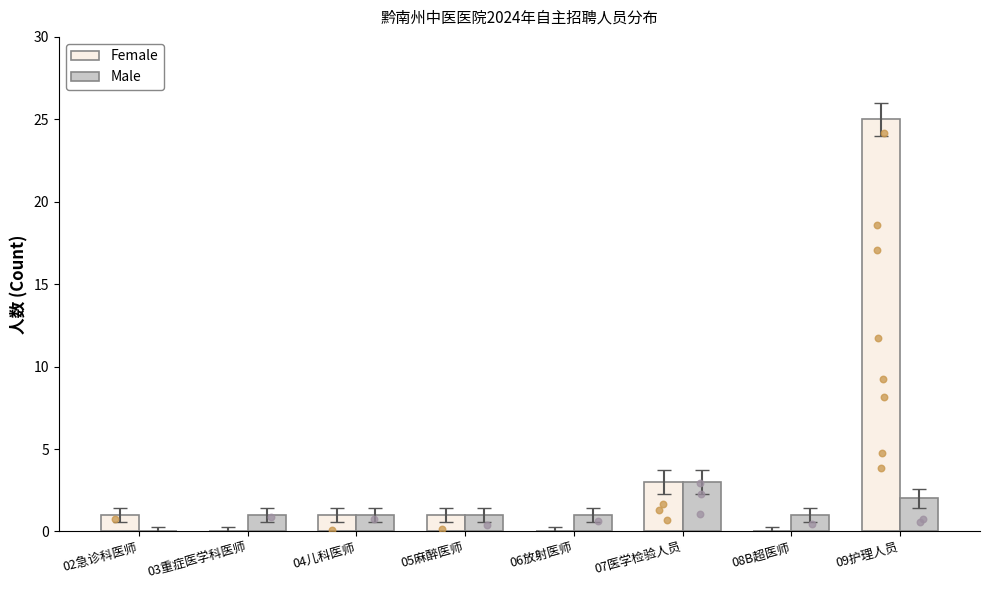

What are all the series names shown in the legend?

Female, Male